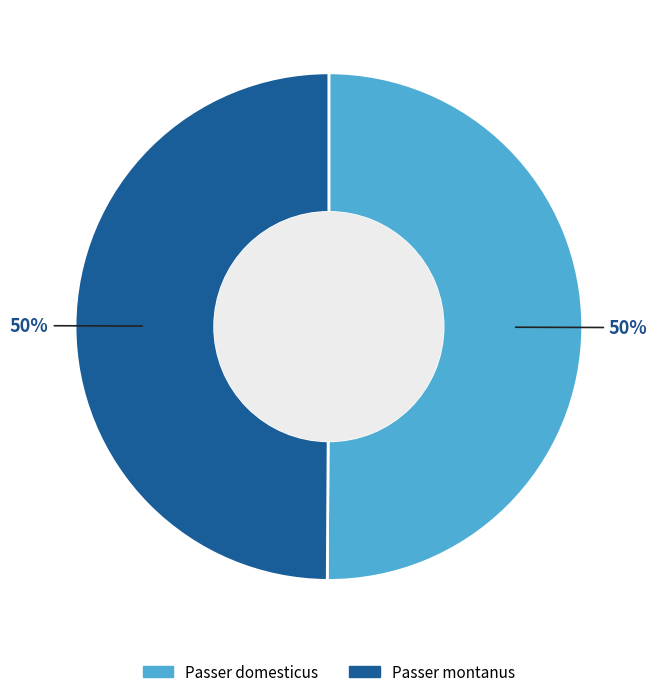

Do Passer domesticus and Passer montanus together represent more than half of the pie?

Yes